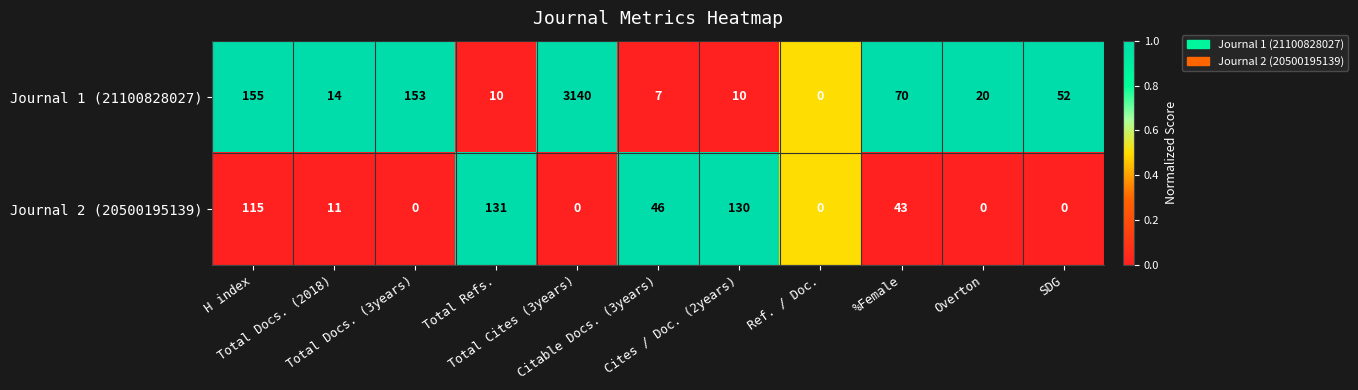

At Total Docs. (3years), list the series in order from largest to smallest.

Journal 1 (21100828027), Journal 2 (20500195139)